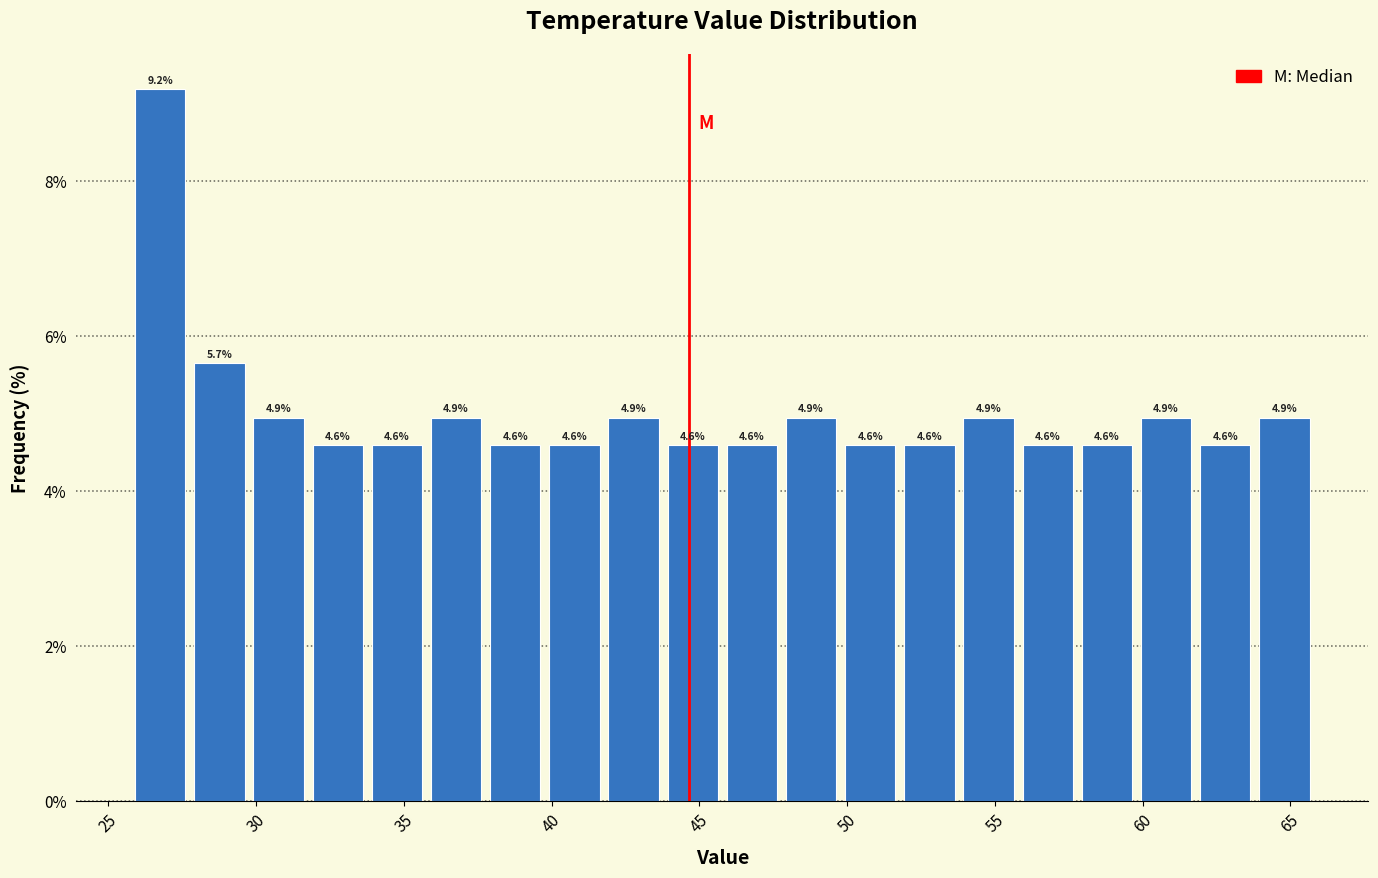

Reading left to right, list every bar in this chart as the range it spans on the x-axis followed by its height. The bar edges are not printed on the chart, so give them approximately, as read against the axis.

26 to 28: 9.2
28 to 30: 5.7
30 to 32: 4.9
32 to 34: 4.6
34 to 36: 4.6
36 to 38: 4.9
38 to 40: 4.6
40 to 42: 4.6
42 to 44: 4.9
44 to 46: 4.6
46 to 48: 4.6
48 to 50: 4.9
50 to 52: 4.6
52 to 54: 4.6
54 to 56: 4.9
56 to 58: 4.6
58 to 60: 4.6
60 to 62: 4.9
62 to 64: 4.6
64 to 66: 4.9